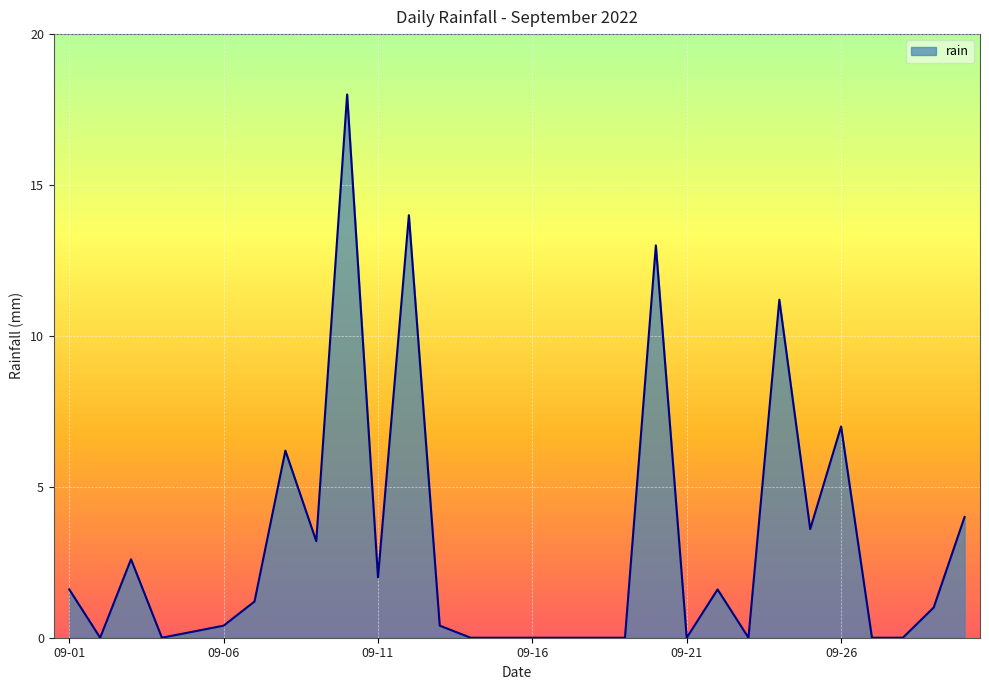

Reading left to right, transcribe all the data shown in this chart.

1.6	0.0	2.6	0.0	0.2	0.4	1.2	6.2	3.2	18.0	2.0	14.0	0.4	0.0	0.0	0.0	0.0	0.0	0.0	13.0	0.0	1.6	0.0	11.2	3.6	7.0	0.0	0.0	1.0	4.0